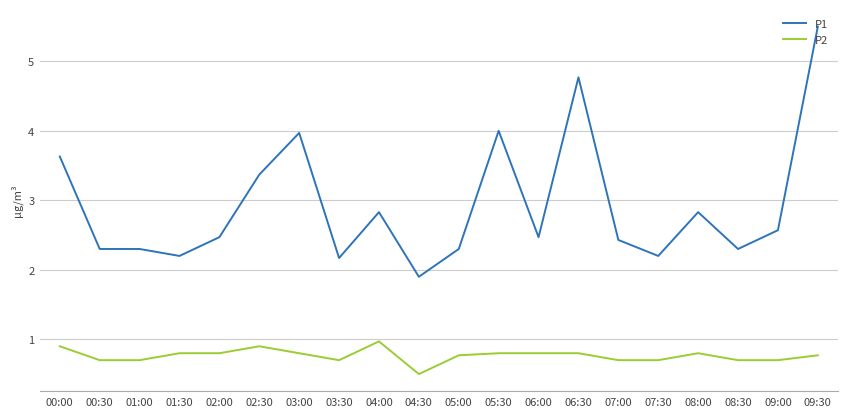

What is the sum of the P2 values at 03:00 and 00:30?

1.5